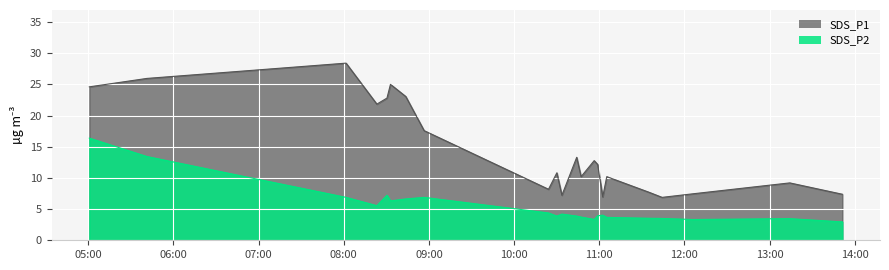

What is the difference between the maximum and second lowest values in the SDS_P1 series?

21.4